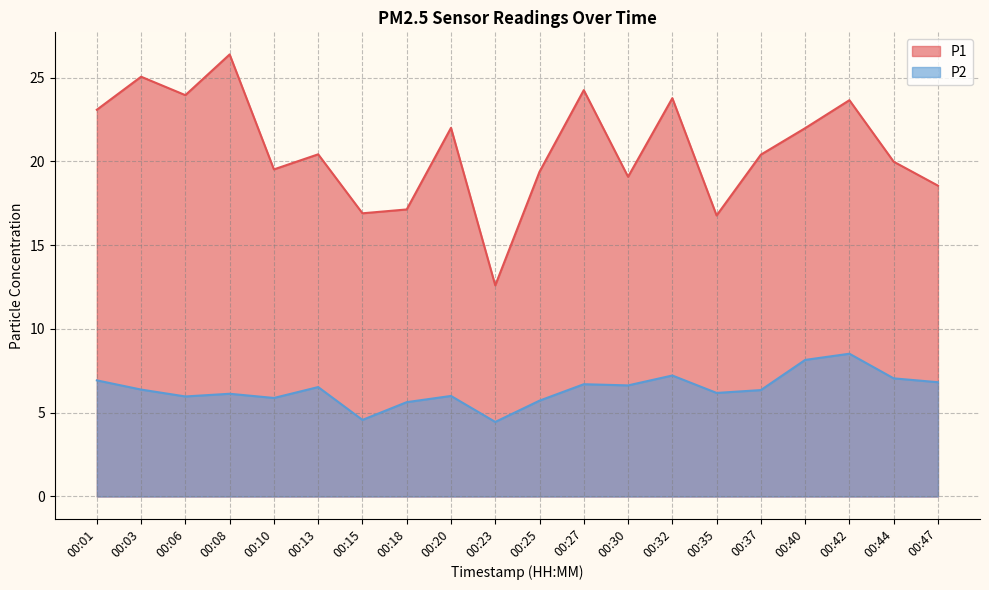

How many lines are shown in the chart?

2